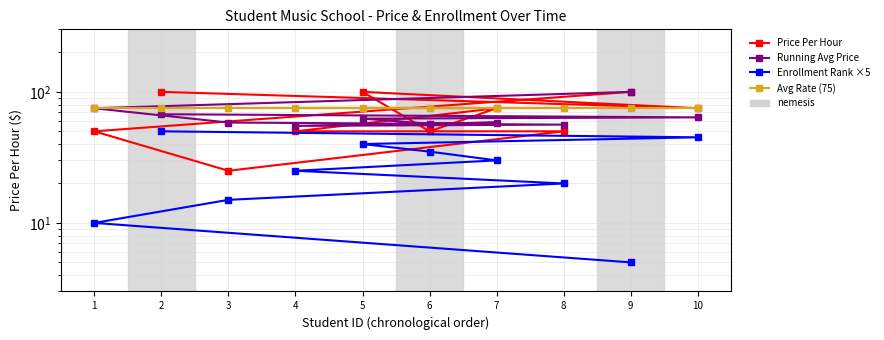

At how many categories does at least one series exceed 46?

10